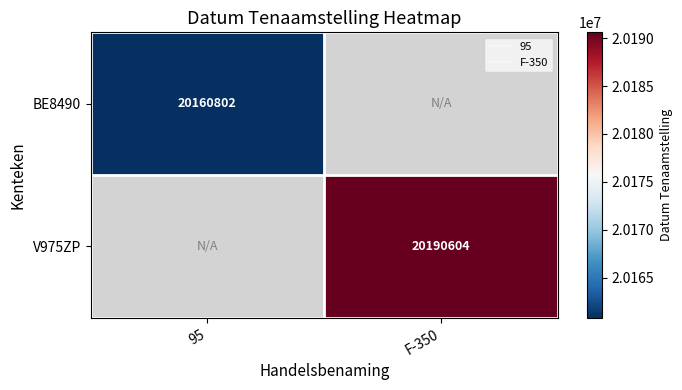

List the series in order of their overall mean, lowest first.

BE8490, V975ZP